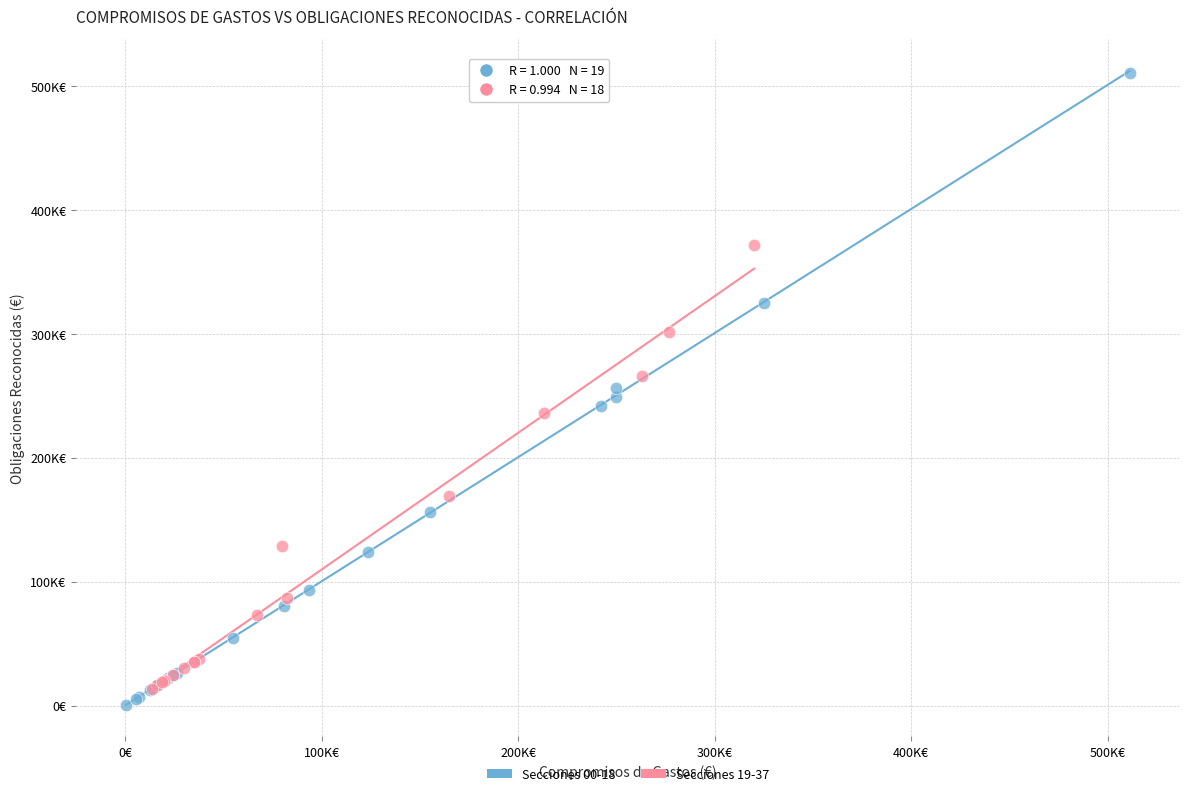

Which series reaches the maximum Y coordinate?

Secciones 00-18